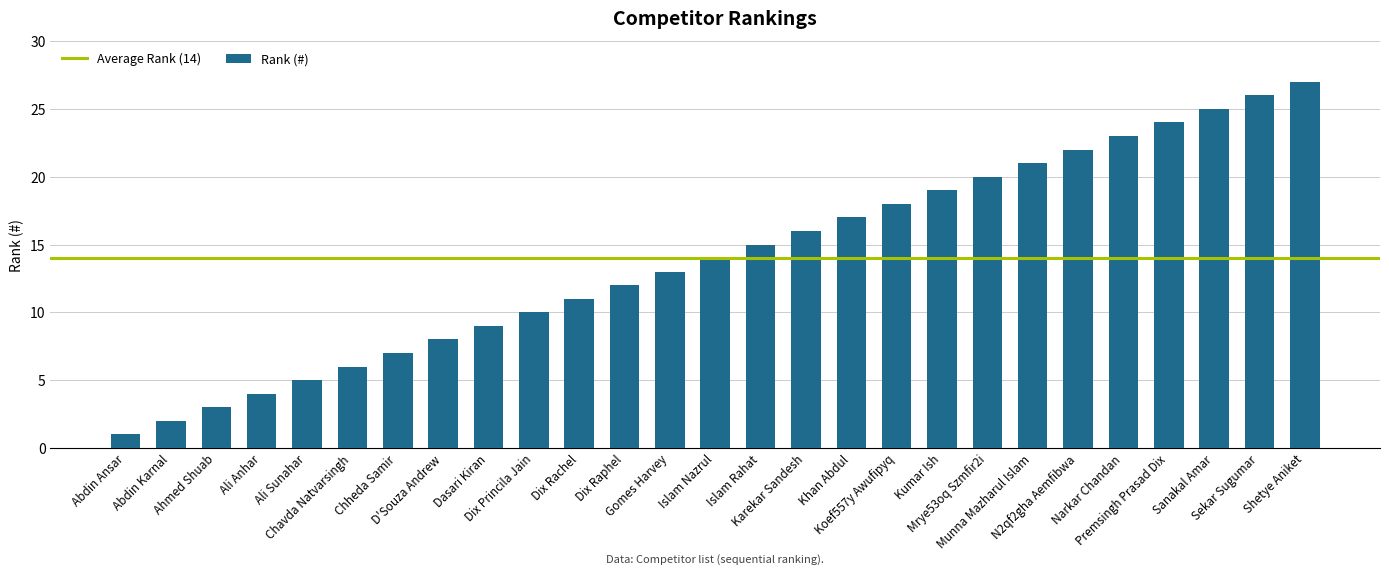

Count the number of categories in the chart.

27